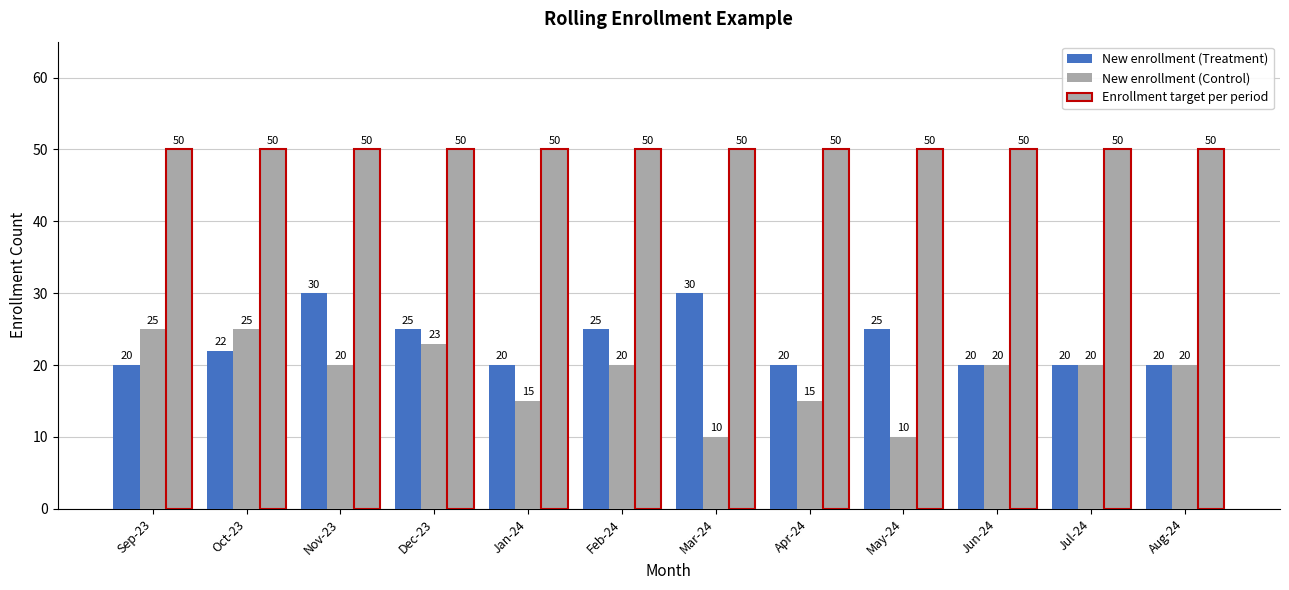

Are the bars grouped side by side (vs. stacked)?

Yes